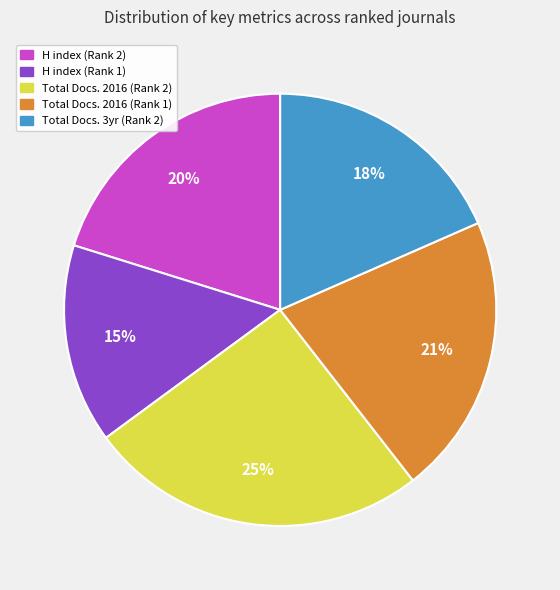

To the nearest percent, what is the average slice percentage?

20%